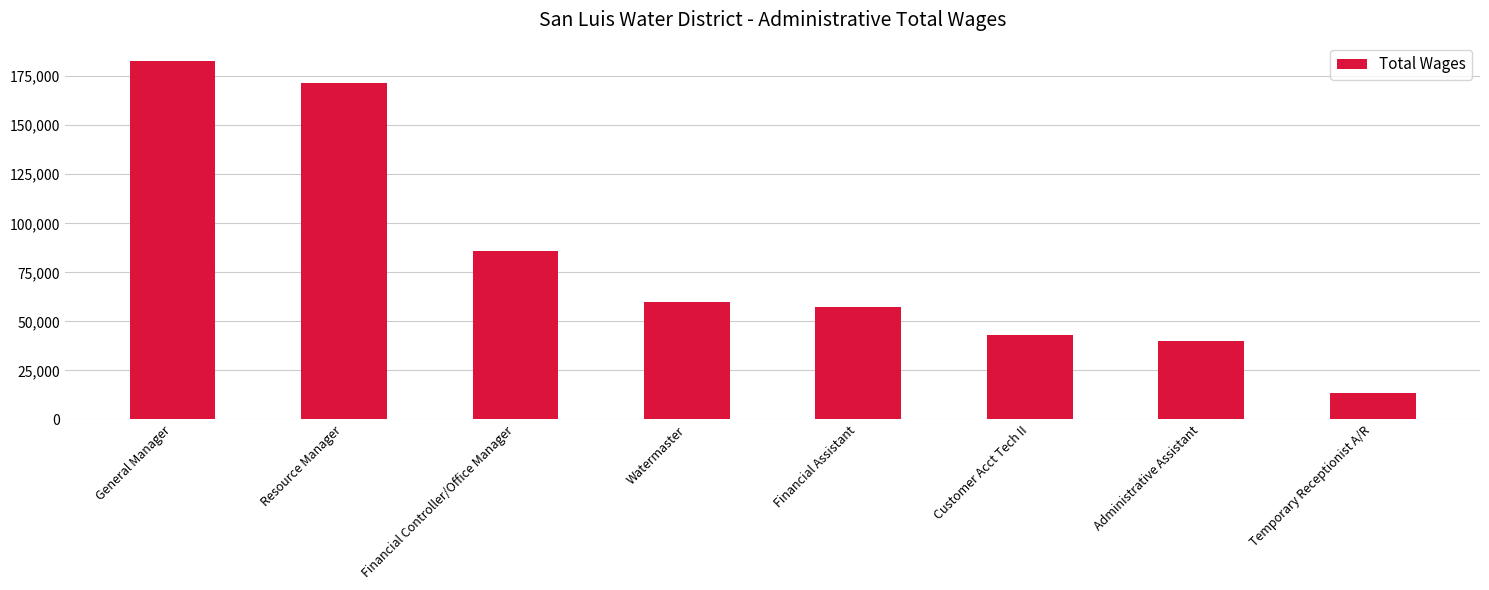

Are the bars horizontal?

No